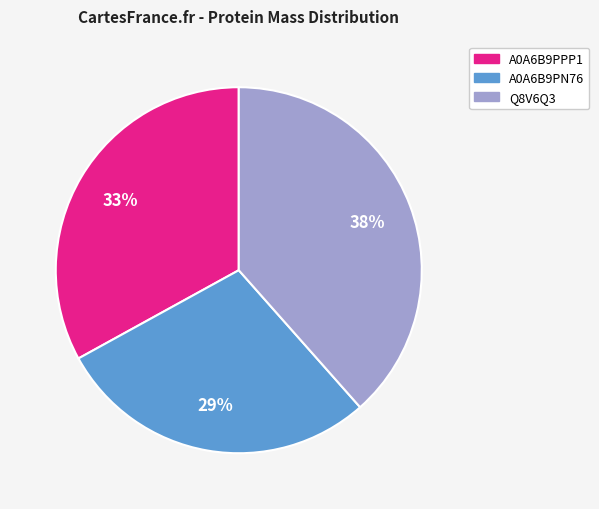

To the nearest percent, what percentage of the pie is A0A6B9PN76?

29%